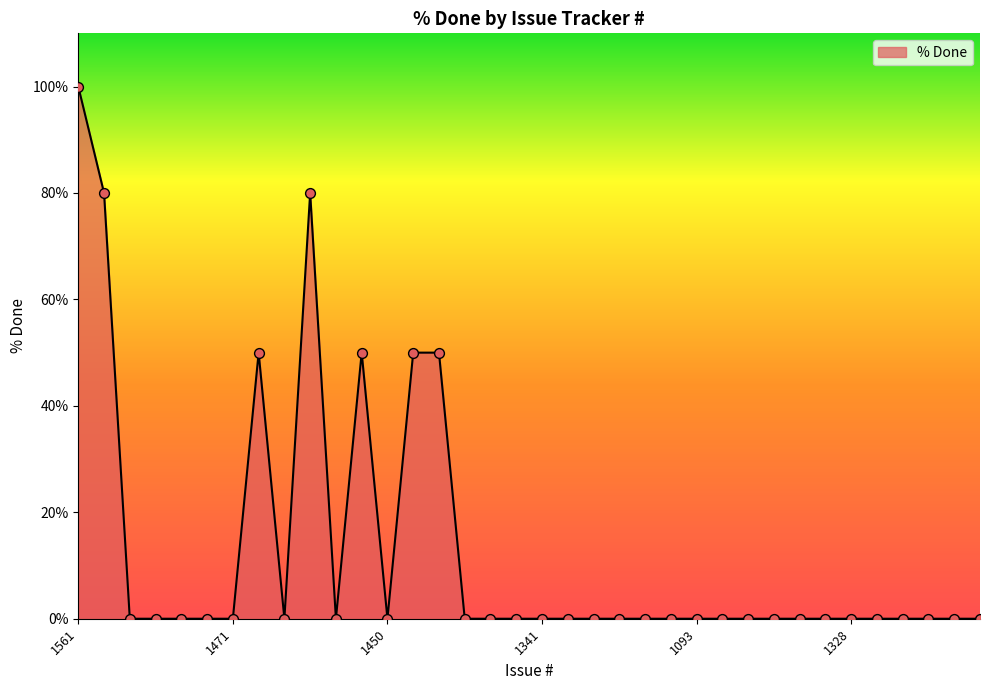

What is the maximum value shown in the chart?

100